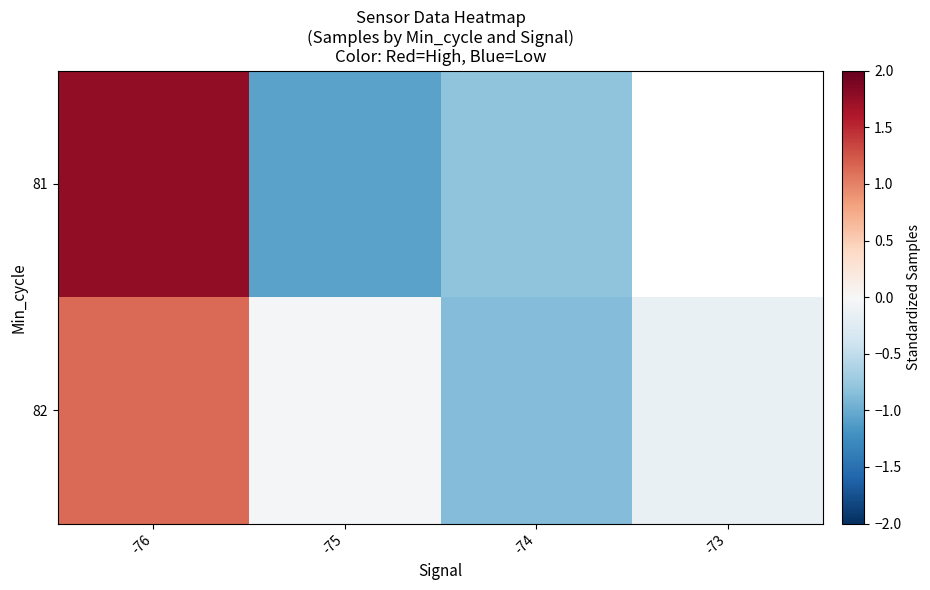

At how many categories does at least one series exceed 1?

1